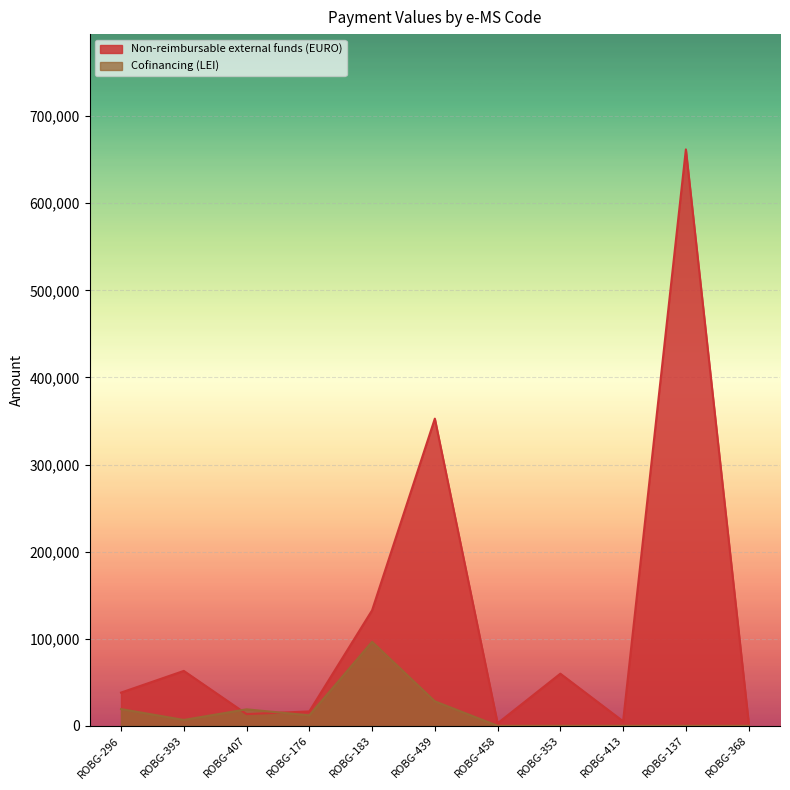

Is it true that Cofinancing (LEI) equals 12030.1 at ROBG-176?

True